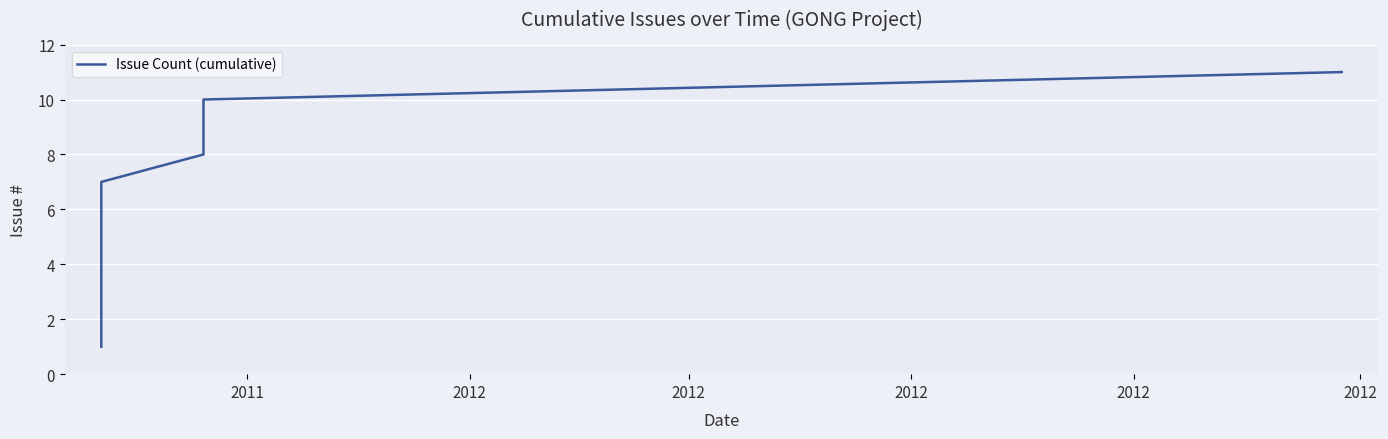

How many series are shown in this chart?

1